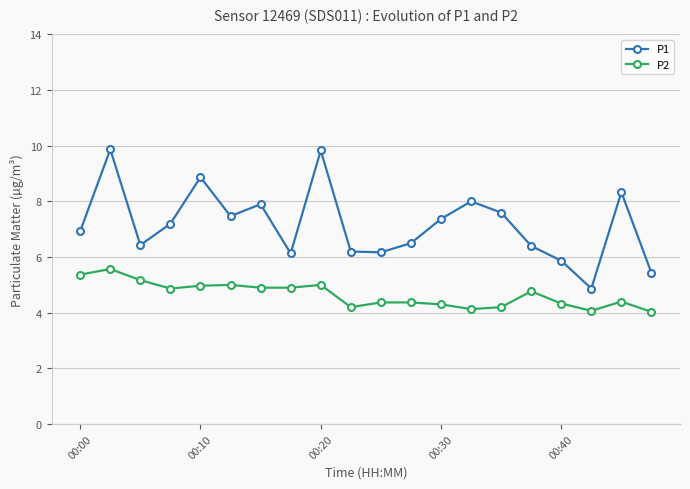

Which series has the largest total across all categories?

P1